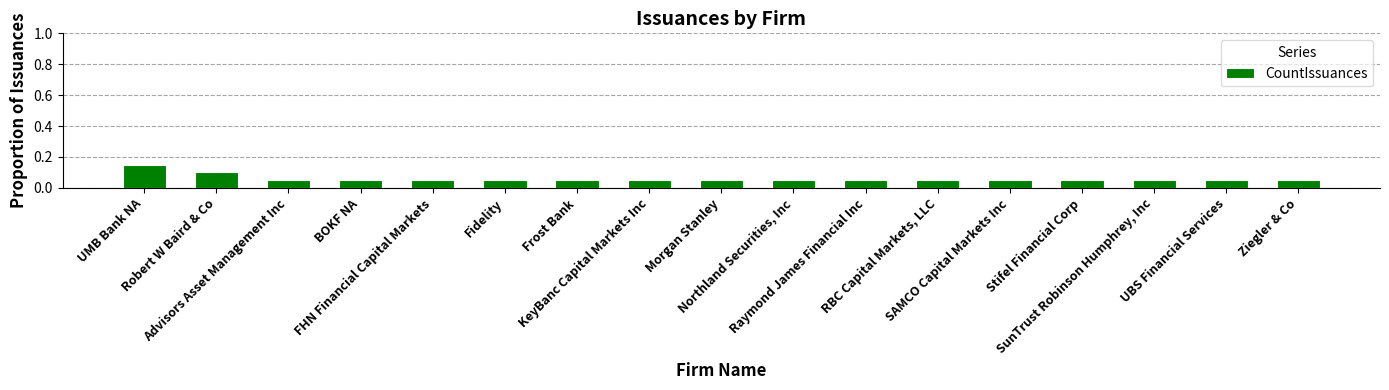

What is the sum of all values?

1.0